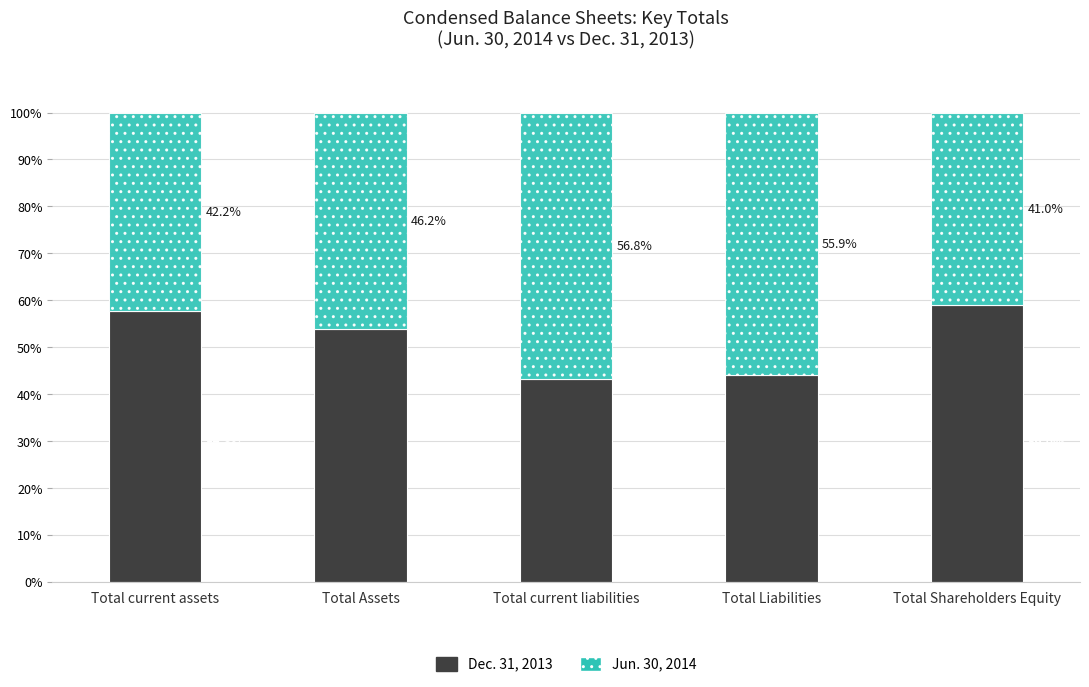

What is the sum of the Dec. 31, 2013 values at Total current liabilities and Total current assets?

101.0